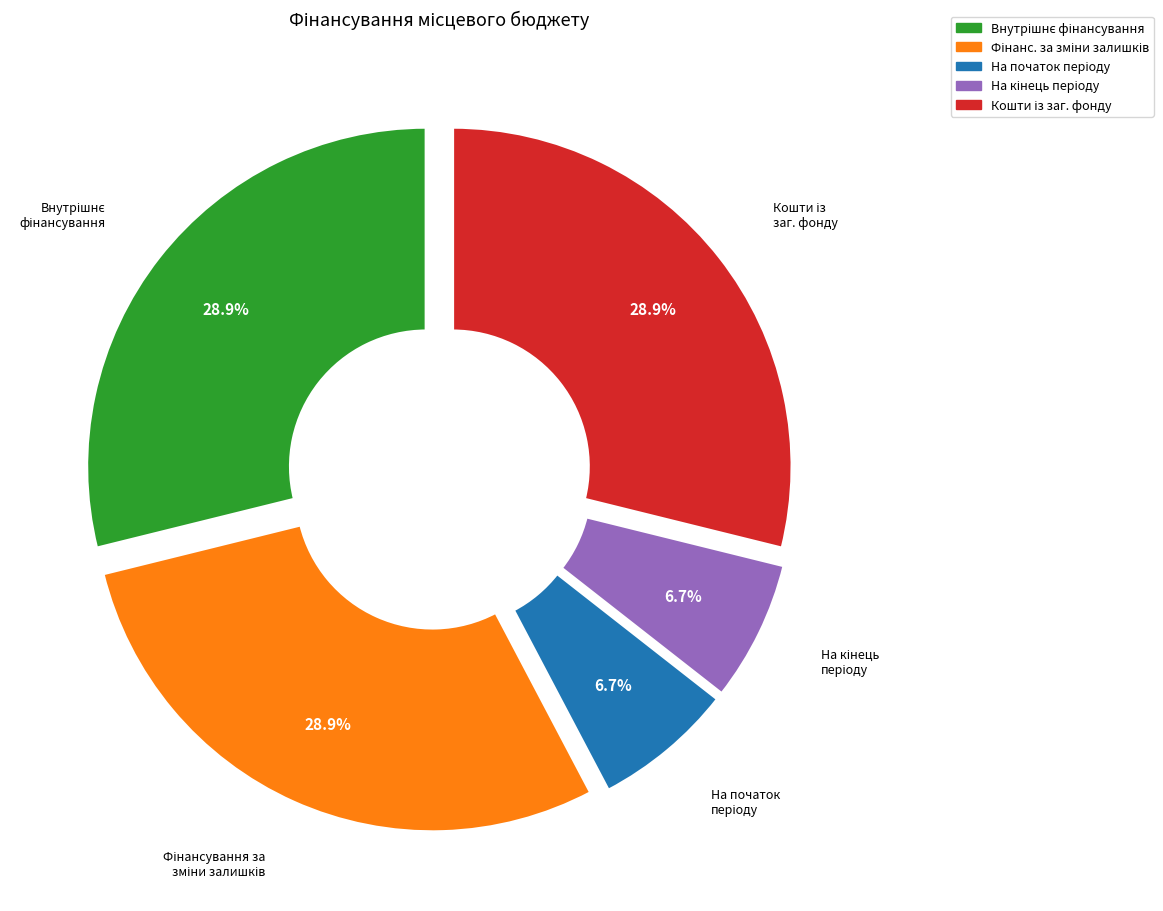

Does any single category account for the majority?

No